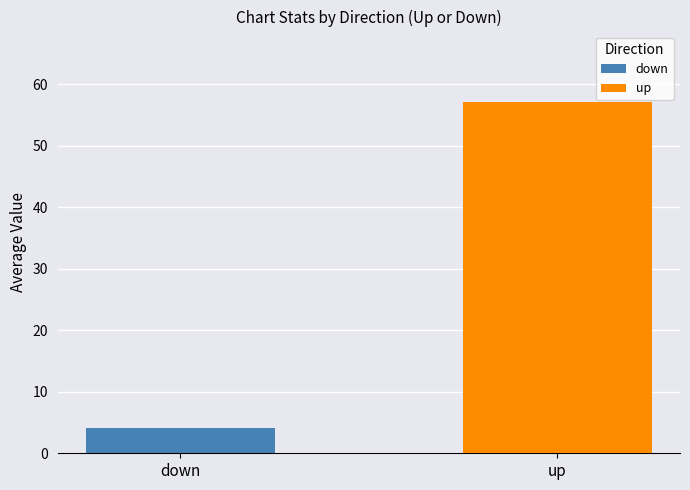

List the series in order of their peak value, highest first.

up, down